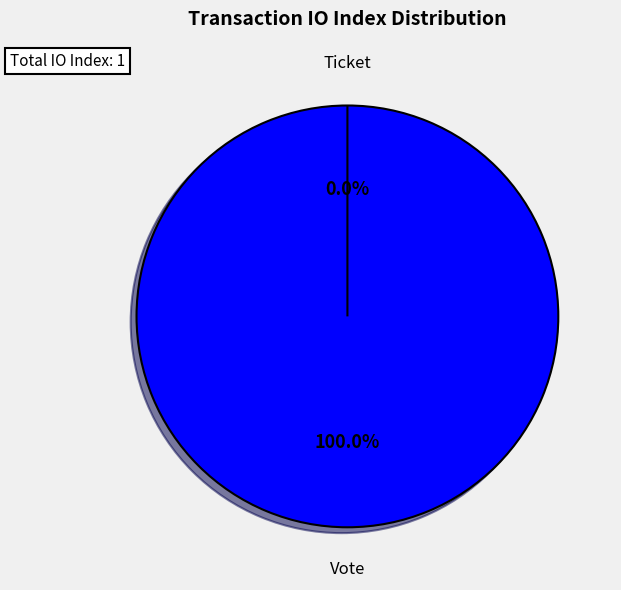

Rank the categories by value from lowest to highest.

Ticket, Vote